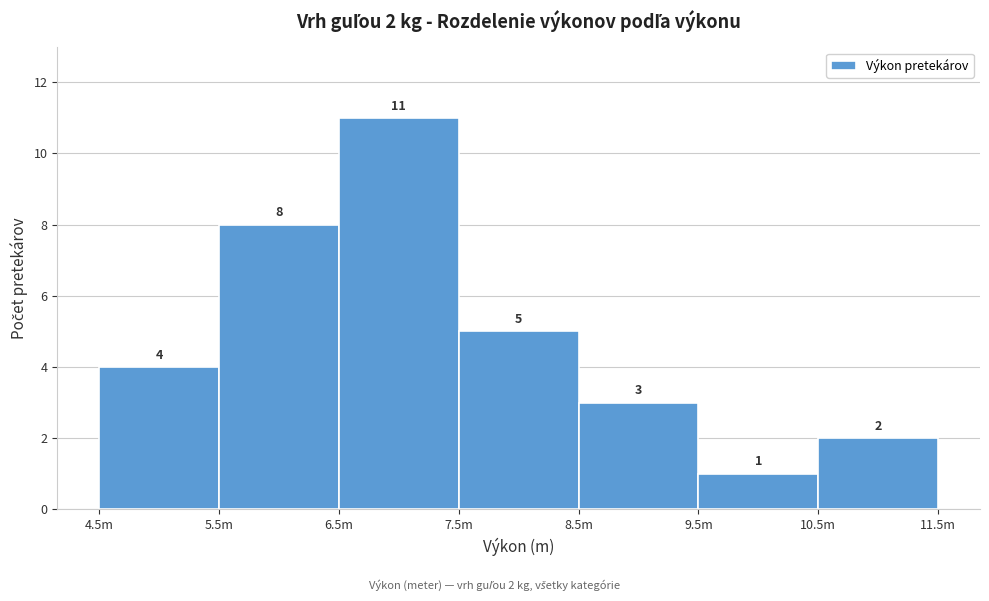

Reading left to right, what are all the values shown in this chart?

4	8	11	5	3	1	2